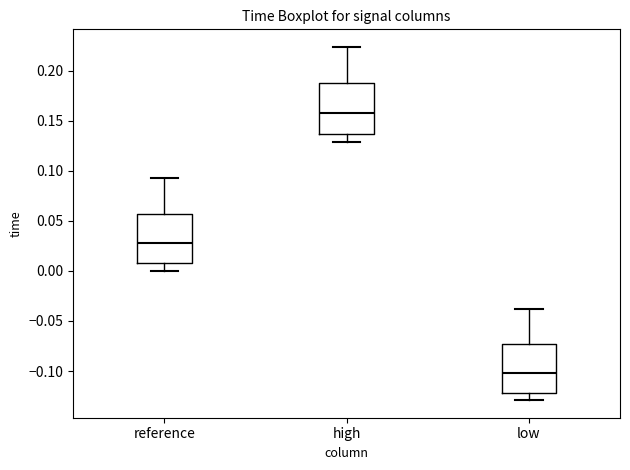

Where is the upper edge of the box for high on the y-axis? The values are not printed on the chart, so give them approximately, as read against the axis.

0.190